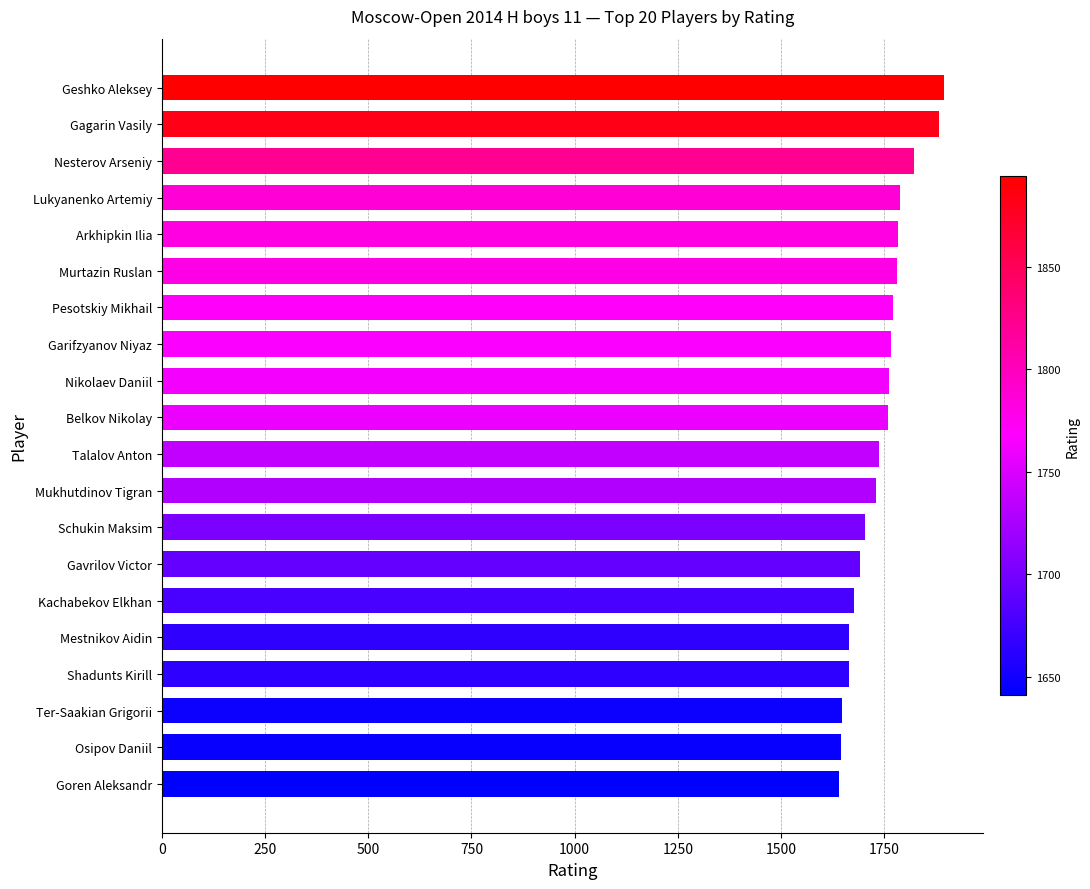

Which has a higher value, Schukin Maksim or Gagarin Vasily?

Gagarin Vasily